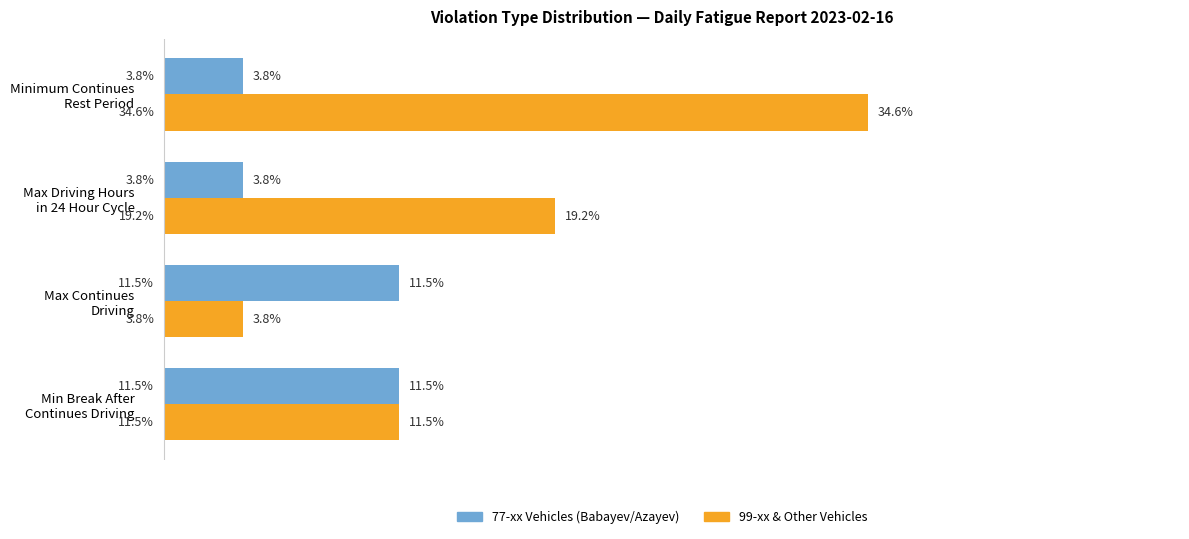

Rank the series by their maximum value, from lowest to highest.

77-xx Vehicles (Babayev/Azayev), 99-xx & Other Vehicles